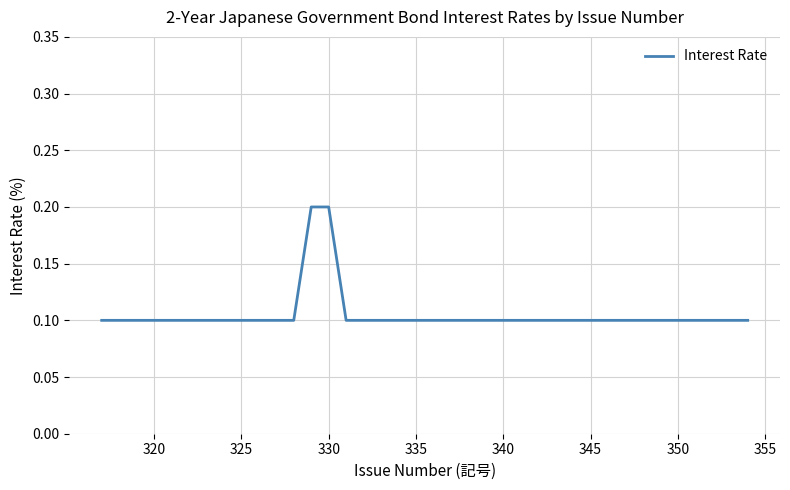

How many values are between 0 and 1?

38